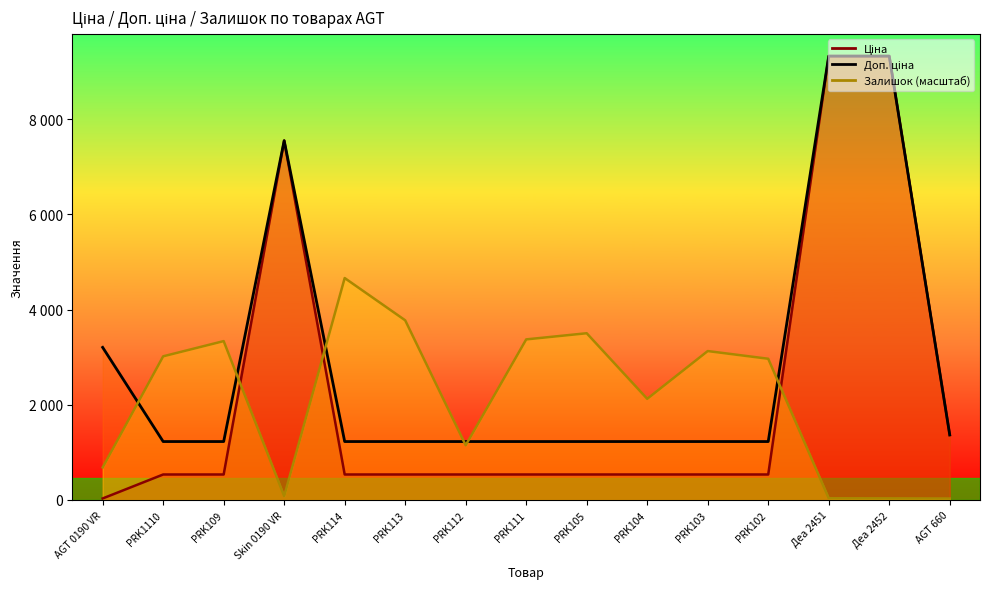

At which category does the chart reach its minimum across all series?

AGT 660